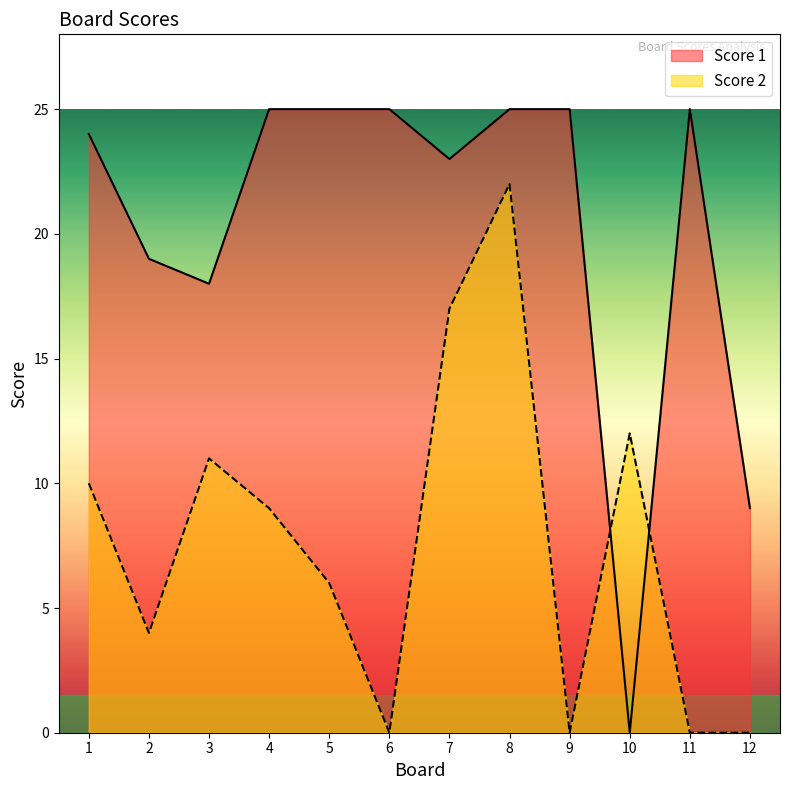

True or false: Score 1 has more than 1 points higher than both neighbors.

False